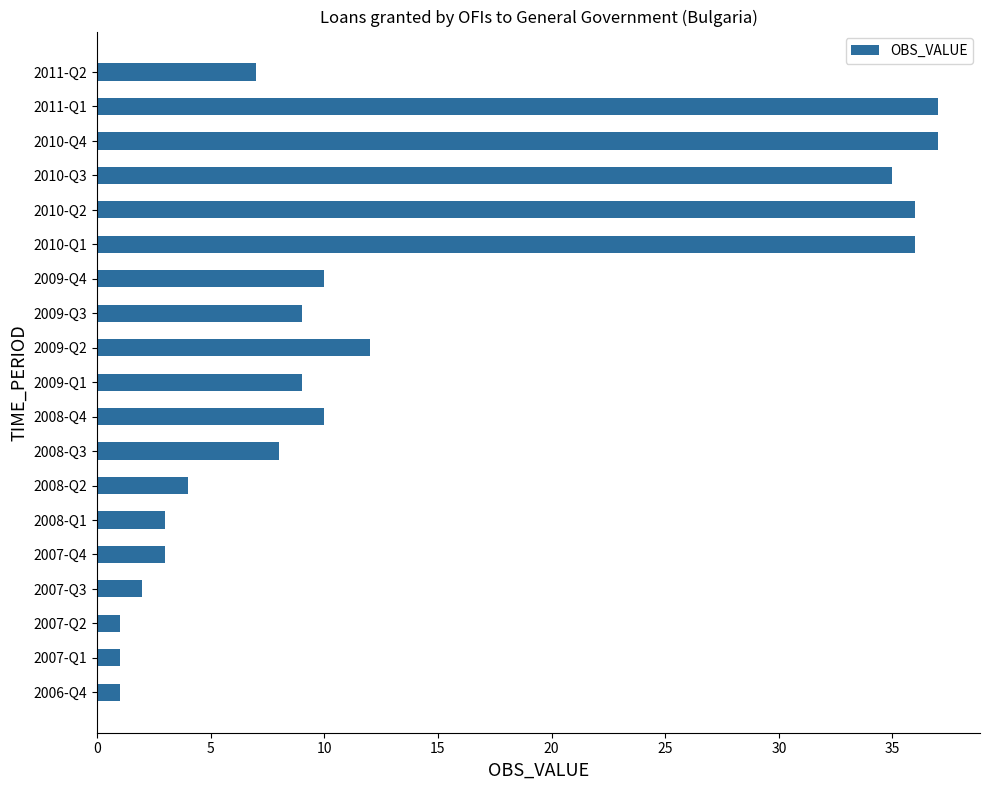

The value at 2010-Q4 is 37. True or false?

True